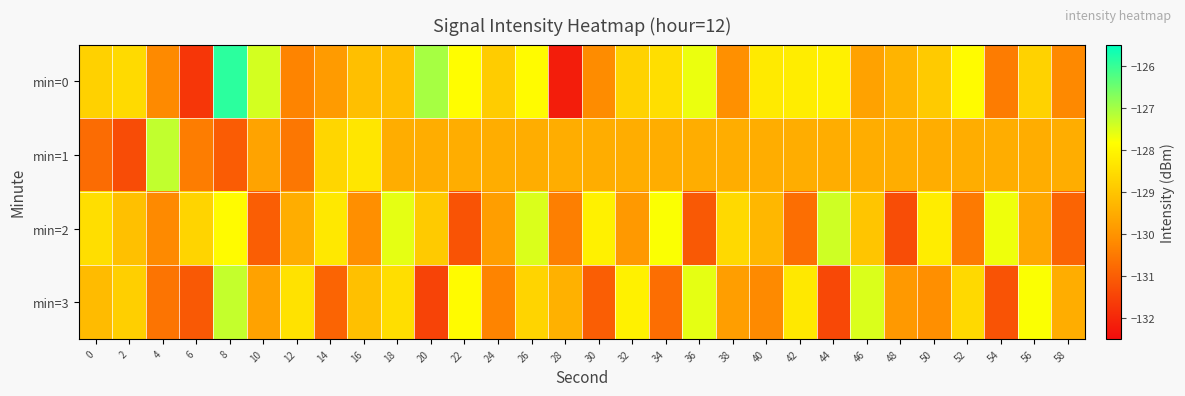

At which category does the chart reach its minimum across all series?

28